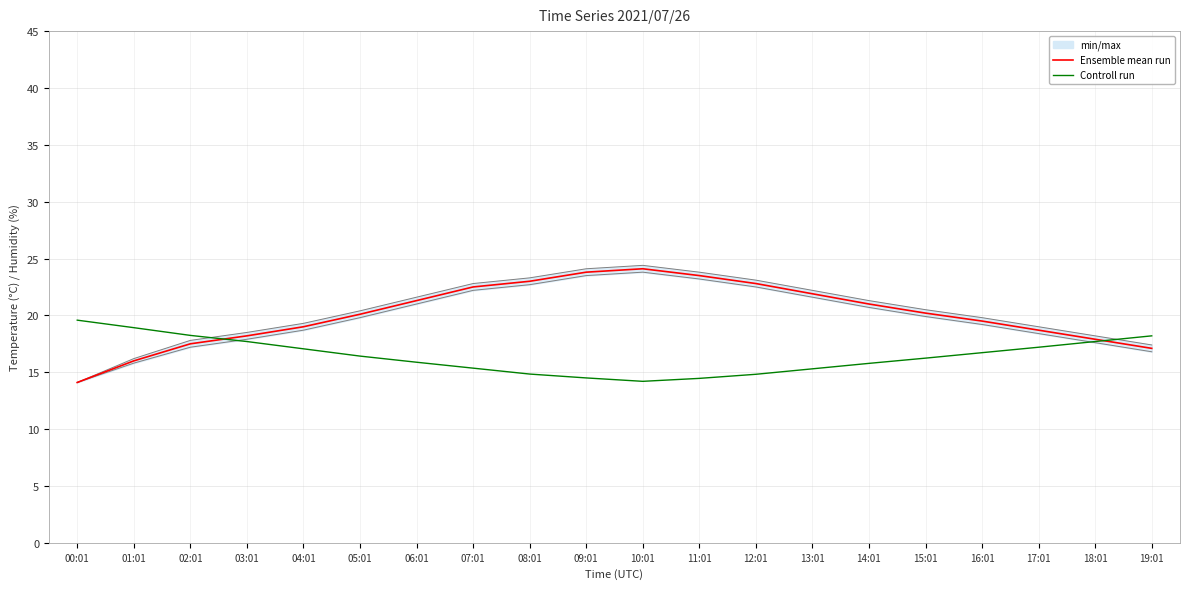

What is the label of the 20th point from the right?

00:01